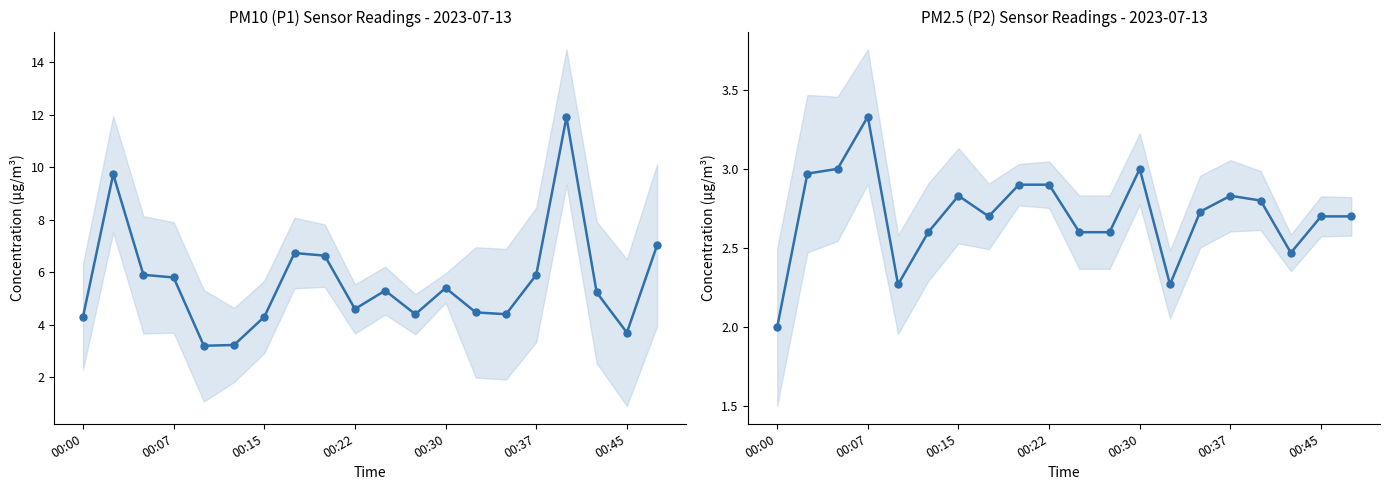

How many interior local peaks does the P1 series have?

5